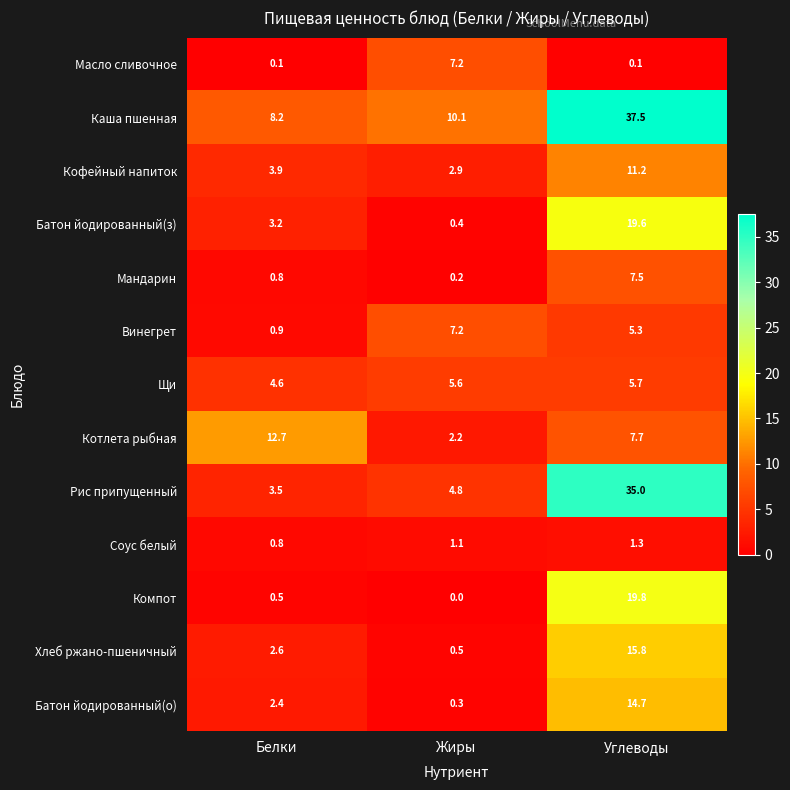

Is it true that Кофейный напиток equals 2.9 at Жиры?

True